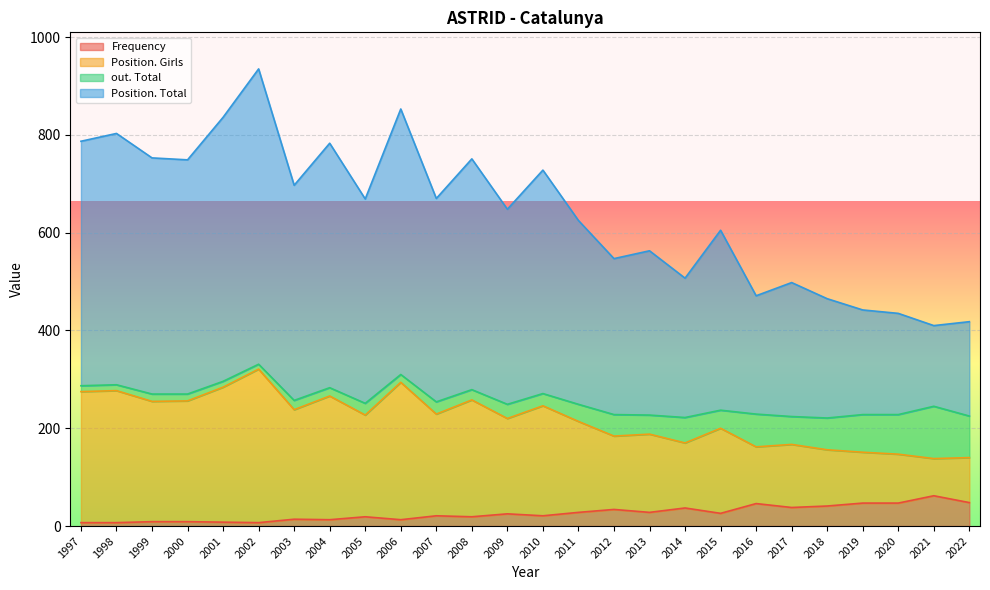

What are all the series names shown in the legend?

Frequency, Position. Girls, out. Total, Position. Total